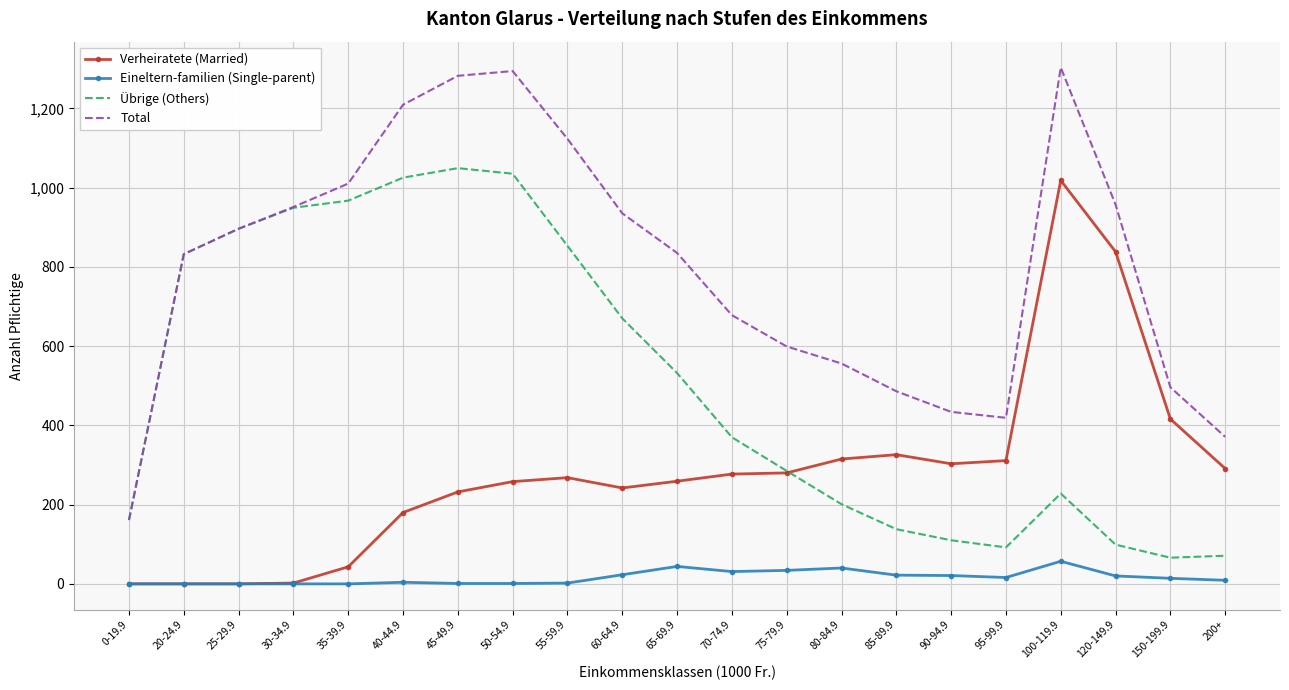

Which series has the widest spread of values?

Total